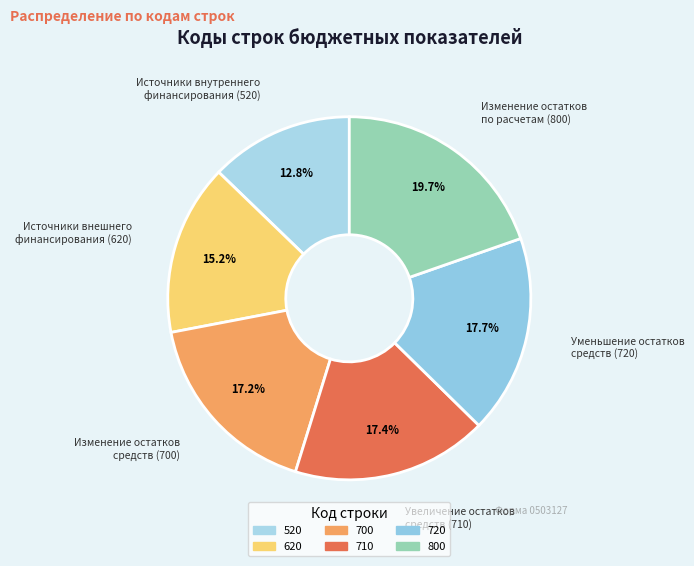

To the nearest percent, what is the average slice percentage?

17%